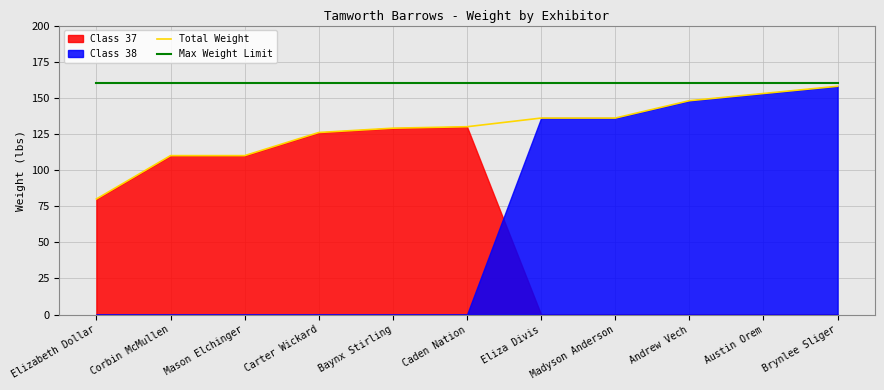

Is the value of Total Weight at Andrew Vech greater than the value of Max Weight Limit at Eliza Divis?

No